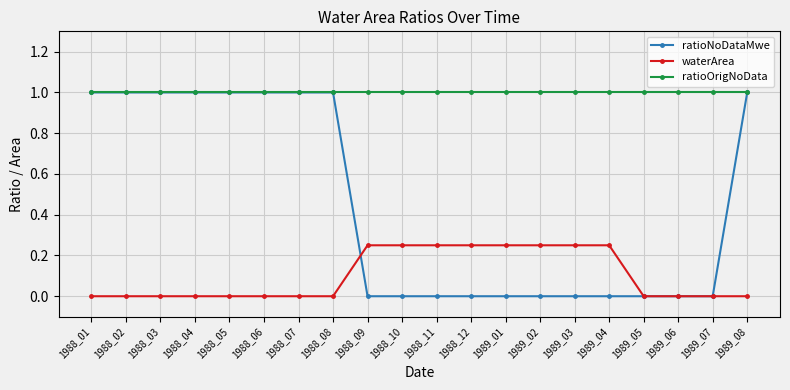

True or false: ratioNoDataMwe and waterArea cross at least once.

True